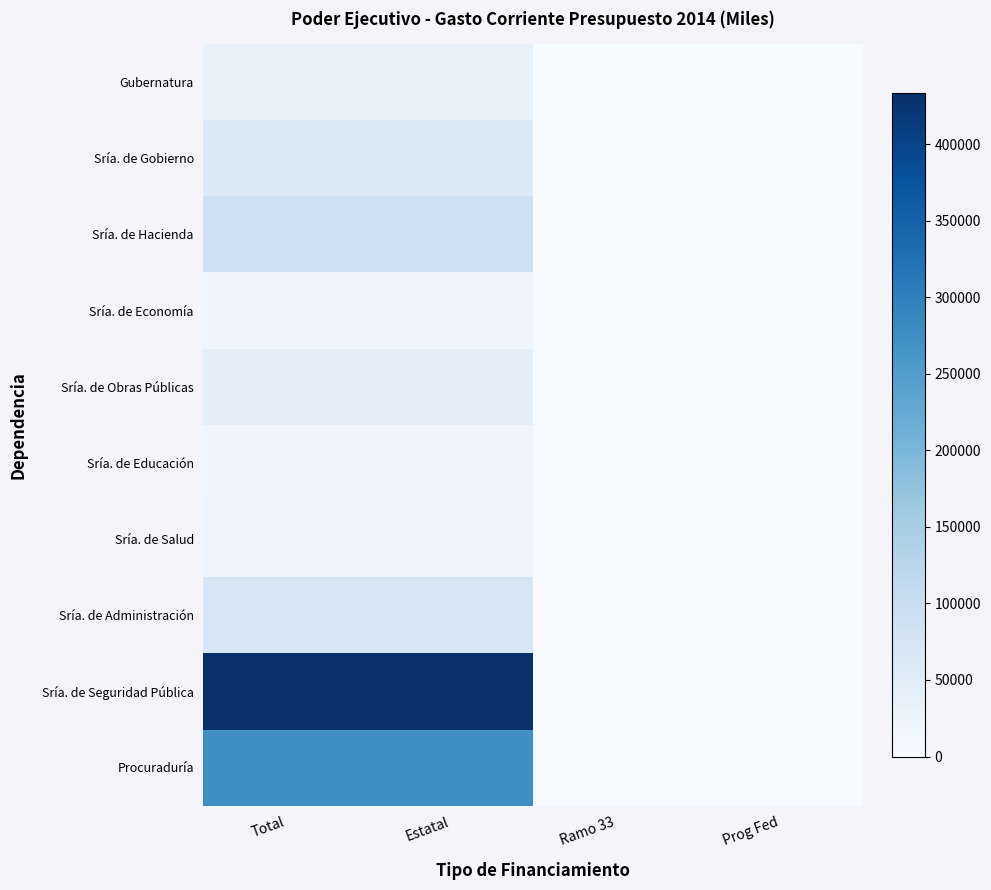

Reading left to right, what are all the values shown in this chart?

Gubernatura: Total=33224	Estatal=33224	Ramo 33=0	Prog Fed=0
Sría. de Gobierno: Total=59252	Estatal=59252	Ramo 33=0	Prog Fed=0
Sría. de Hacienda: Total=88673	Estatal=88673	Ramo 33=0	Prog Fed=0
Sría. de Economía: Total=19582	Estatal=19582	Ramo 33=0	Prog Fed=0
Sría. de Obras Públicas: Total=41069	Estatal=41069	Ramo 33=0	Prog Fed=0
Sría. de Educación: Total=18282	Estatal=18282	Ramo 33=0	Prog Fed=0
Sría. de Salud: Total=20325	Estatal=20325	Ramo 33=0	Prog Fed=0
Sría. de Administración: Total=69619	Estatal=69619	Ramo 33=0	Prog Fed=0
Sría. de Seguridad Pública: Total=433491	Estatal=433491	Ramo 33=0	Prog Fed=0
Procuraduría: Total=275162	Estatal=275162	Ramo 33=0	Prog Fed=0